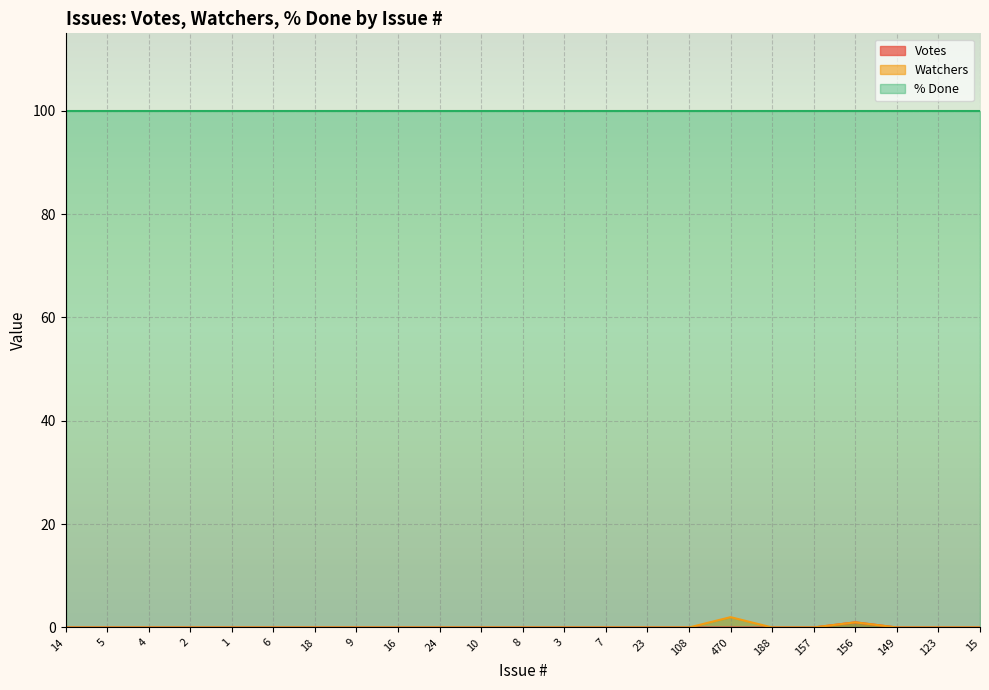

The value of Watchers at 15 is 0. True or false?

True